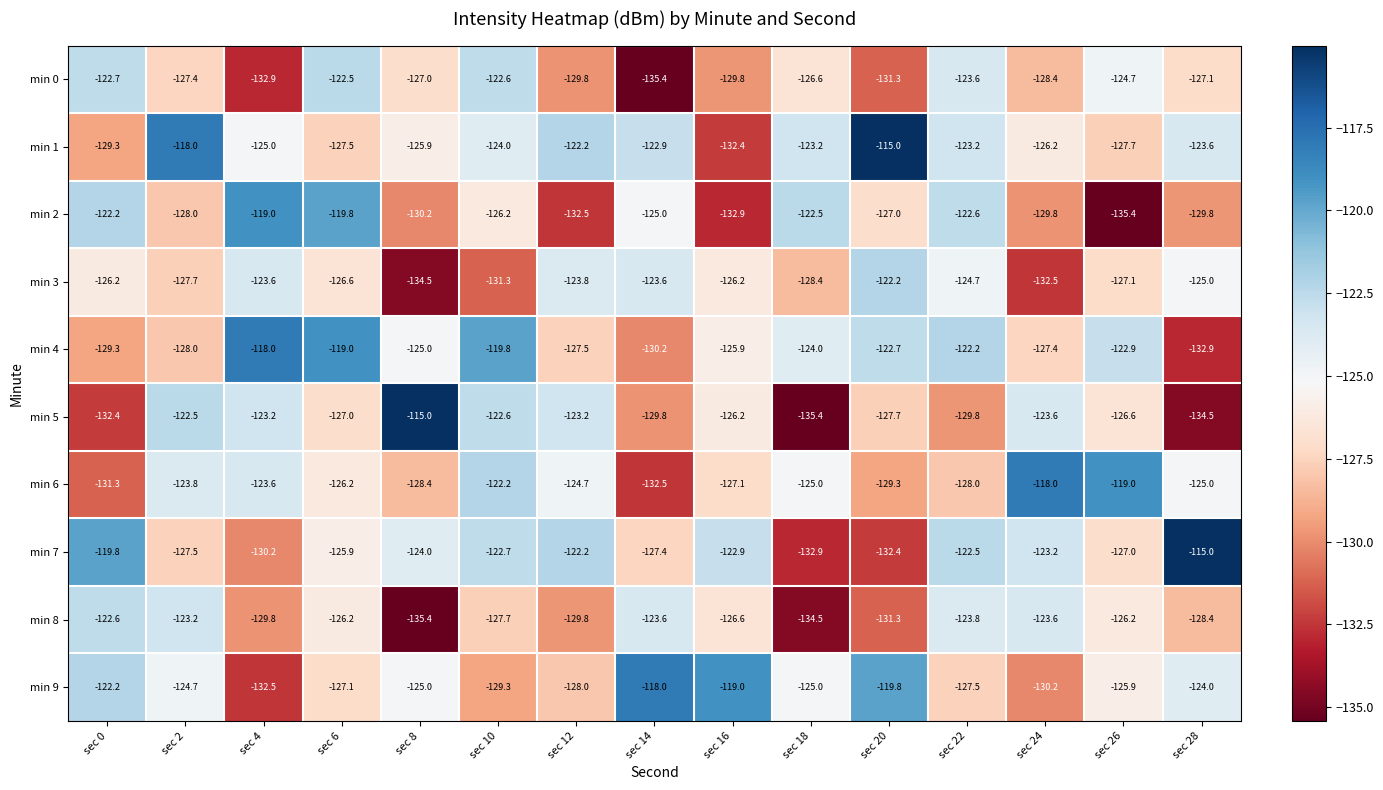

What is the smallest value displayed?

-135.4